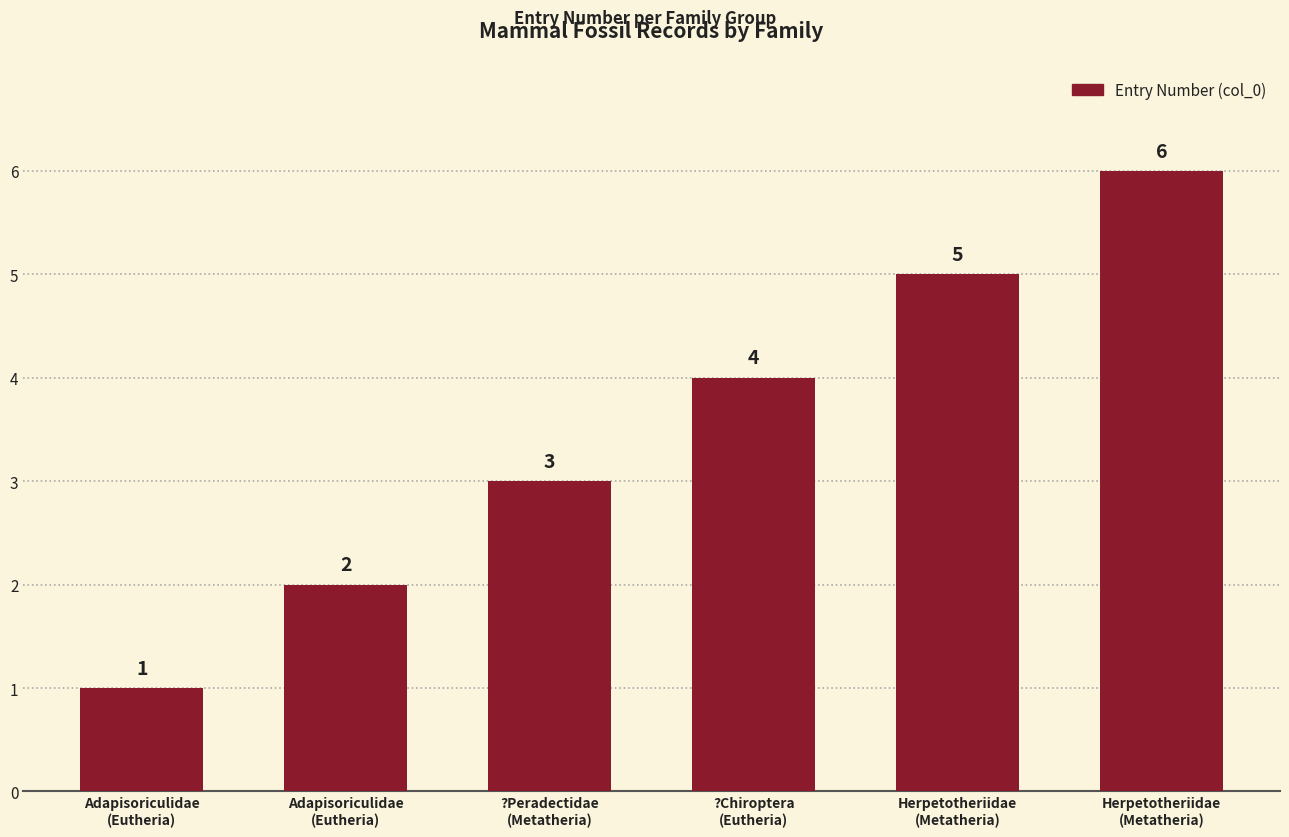

Reading right to left, extract all data points from this chart.

Herpetotheriidae
(Metatheria)=6	Herpetotheriidae
(Metatheria)=5	?Chiroptera
(Eutheria)=4	?Peradectidae
(Metatheria)=3	Adapisoriculidae
(Eutheria)=2	Adapisoriculidae
(Eutheria)=1